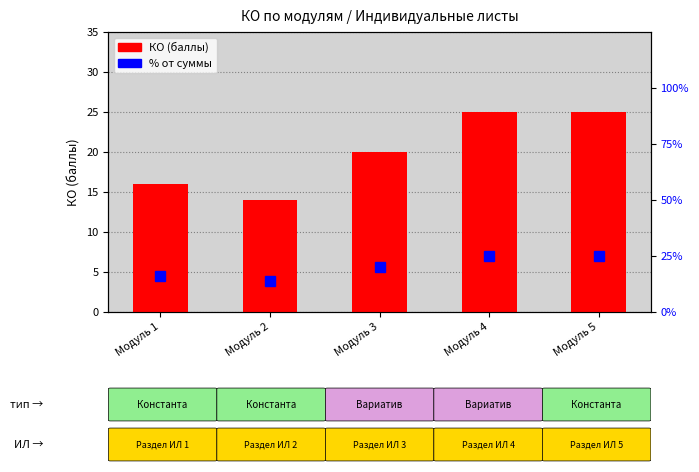

What is the lowest value of the КО (баллы) series?

14.0